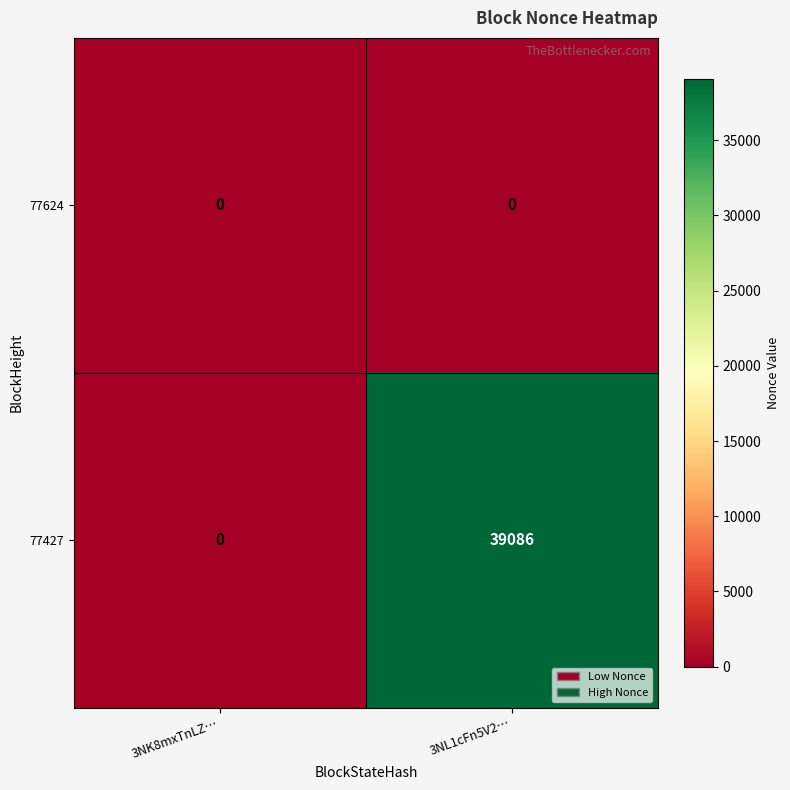

Is it true that 77624 equals 0 at 3NL1cFn5V2…?

True